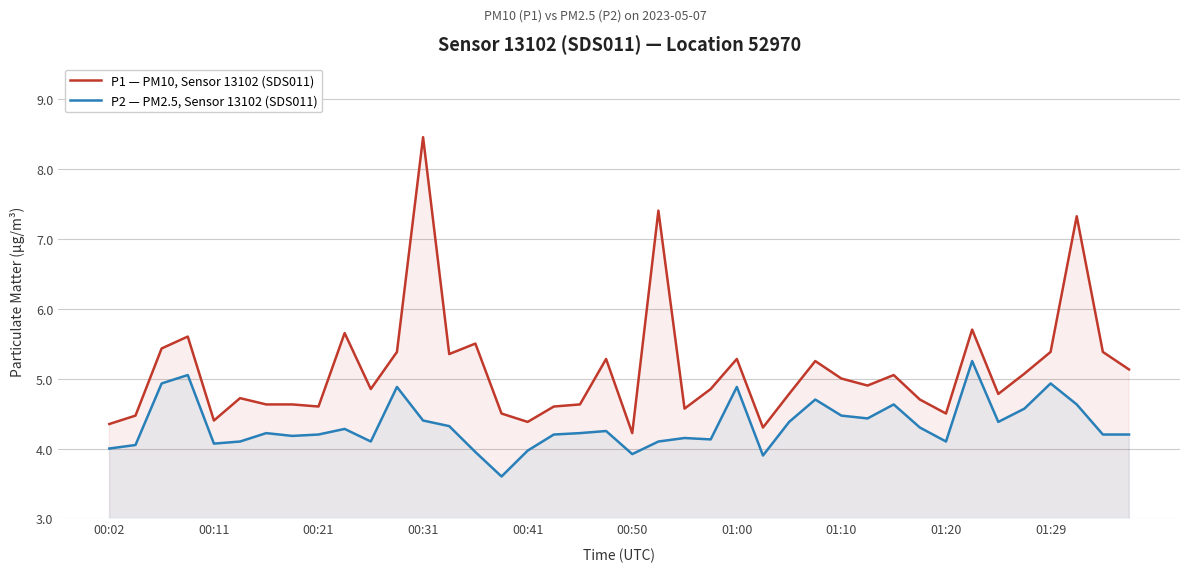

Reading left to right, list all the values displayed in this chart.

P1 — PM10, Sensor 13102 (SDS011): 4.3	4.5	5.4	5.6	4.4	4.7	4.6	4.6	4.6	5.7	4.8	5.4	8.4	5.3	5.5	4.5	4.4	4.6	4.6	5.3	4.2	7.4	4.6	4.8	5.3	4.3	4.8	5.2	5.0	4.9	5.0	4.7	4.5	5.7	4.8	5.1	5.4	7.3	5.4	5.1
P2 — PM2.5, Sensor 13102 (SDS011): 4.0	4.0	4.9	5.0	4.1	4.1	4.2	4.2	4.2	4.3	4.1	4.9	4.4	4.3	4.0	3.6	4.0	4.2	4.2	4.2	3.9	4.1	4.2	4.1	4.9	3.9	4.4	4.7	4.5	4.4	4.6	4.3	4.1	5.2	4.4	4.6	4.9	4.6	4.2	4.2